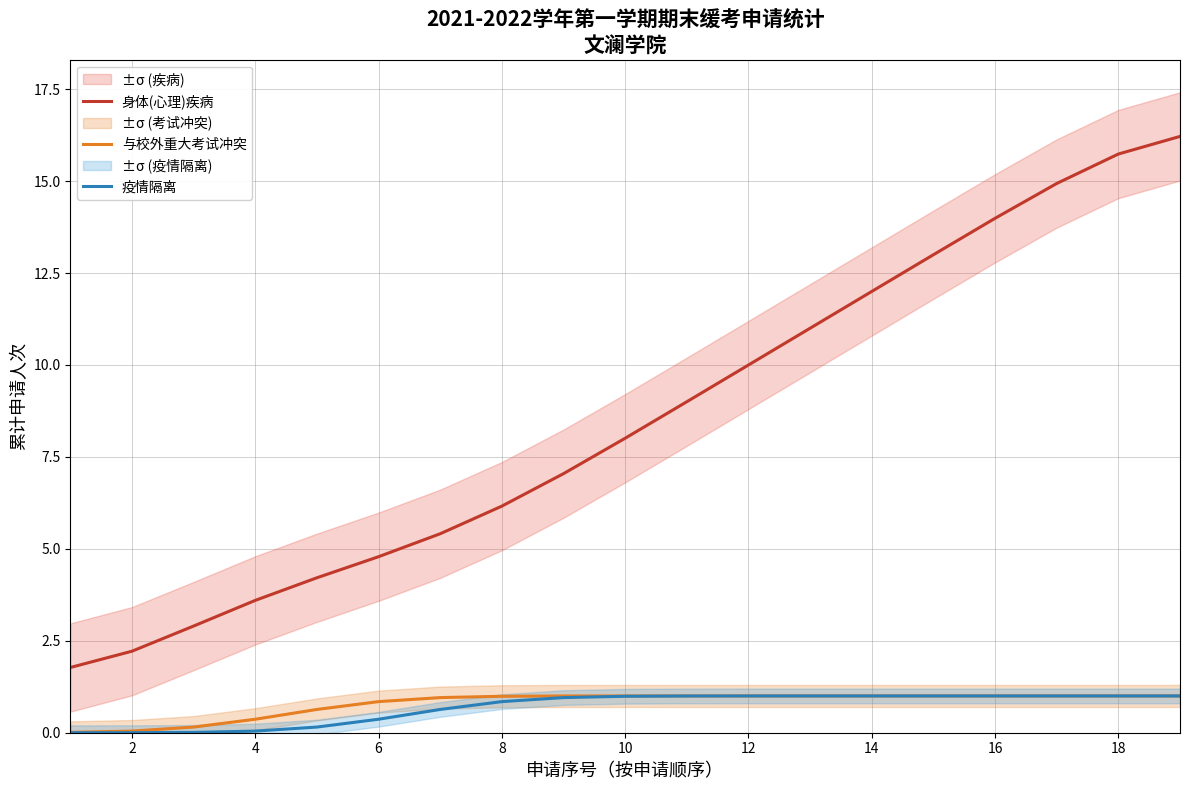

What is the difference between the maximum and second lowest values in the 身体(心理)疾病 series?

14.0